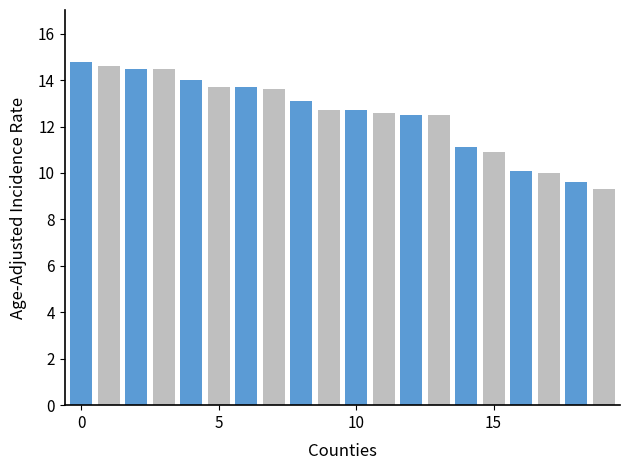

Reading left to right, list all the values displayed in this chart.

Clallam=14.8	Chelan=14.6	Benton=14.5	Franklin=14.5	Snohomish=14.0	Thurston=13.7	Pierce=13.7	Kitsap=13.6	Island=13.1	Walla Walla=12.7	King=12.7	Jefferson=12.6	Okanogan=12.5	Clark=12.5	Grant=11.1	Skagit=10.9	Spokane=10.1	Grays Harbor=10.0	Cowlitz=9.6	Douglas=9.3